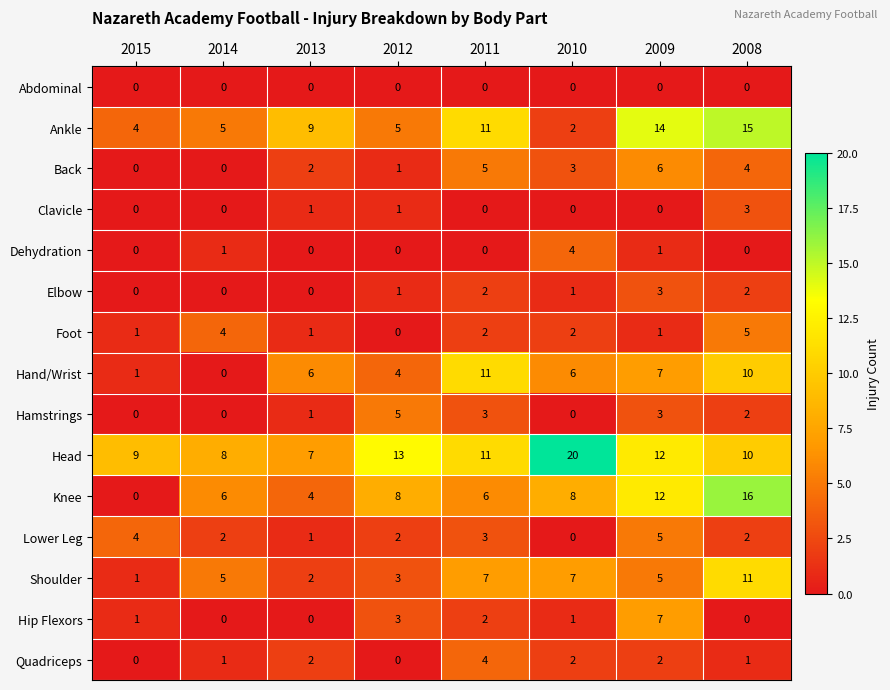

What is the total value across all series at 2010?

56